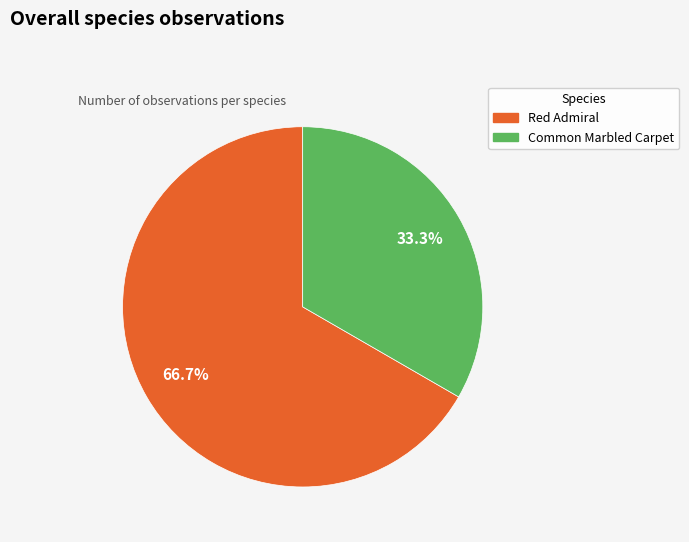

What is the largest slice in the pie chart?

Red Admiral